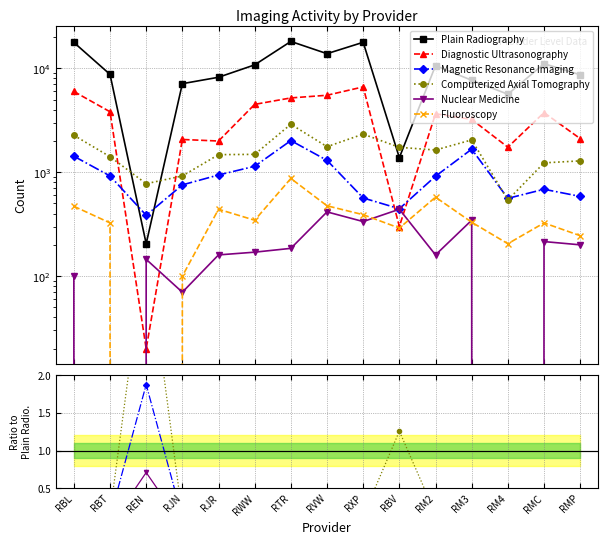

Which series has the largest total across all categories?

Plain Radiography